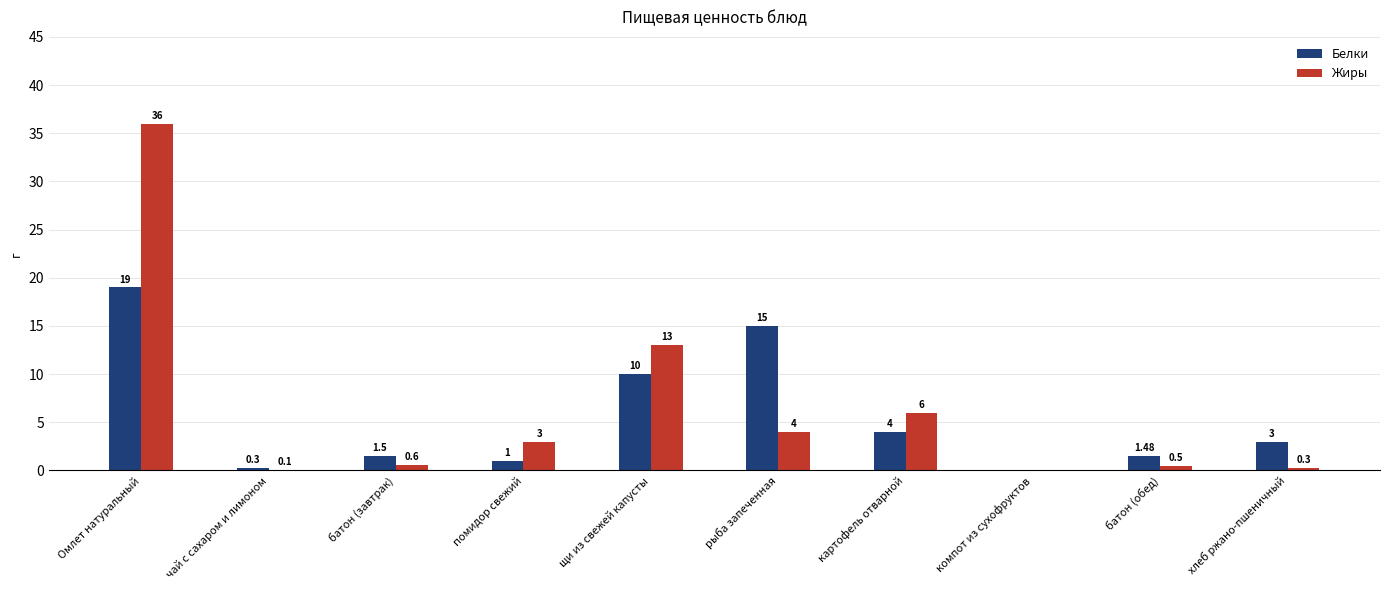

How many groups of bars are there?

10